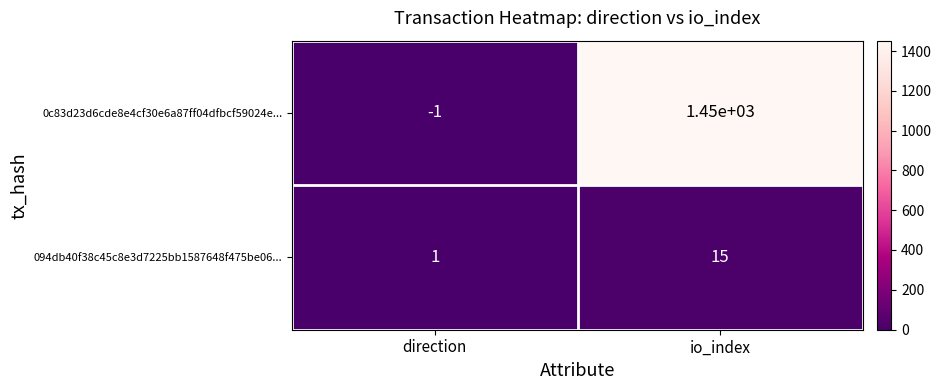

How many data points does each series have?

2